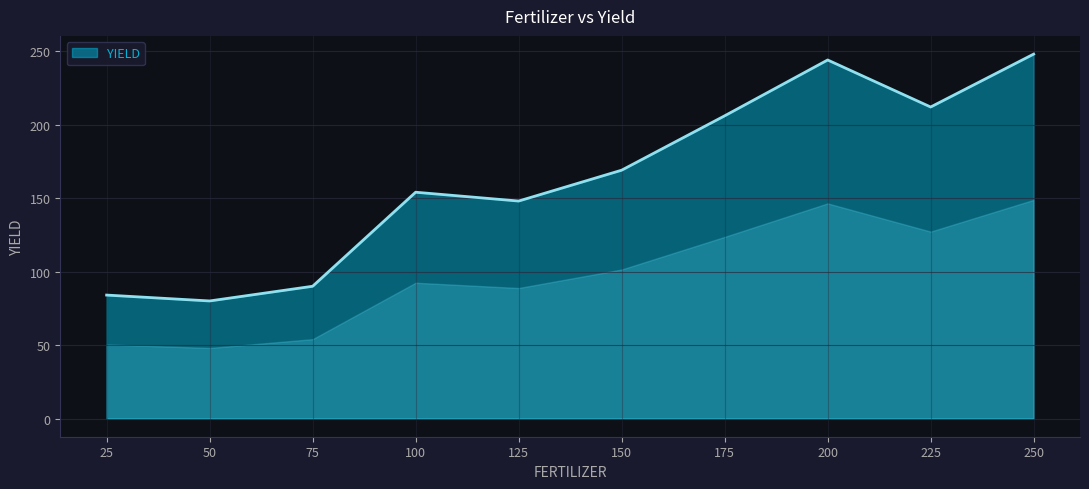

What is the difference between the maximum and minimum values?

168